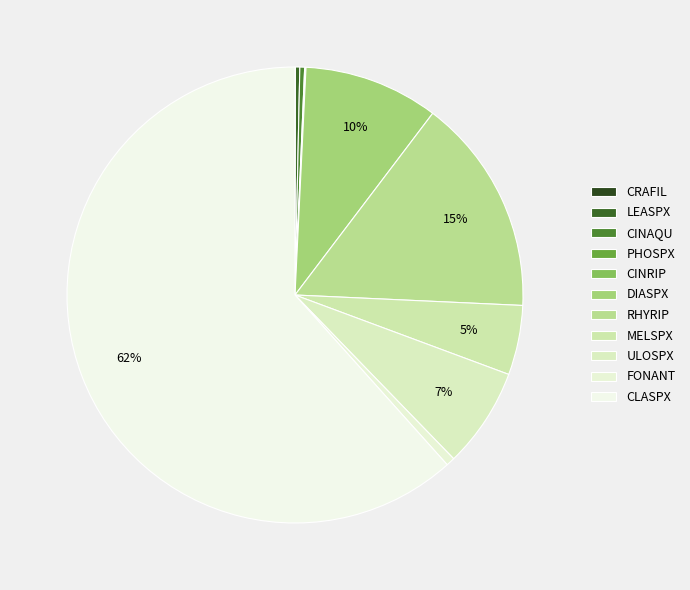

Between RHYRIP and FONANT, which is larger?

RHYRIP